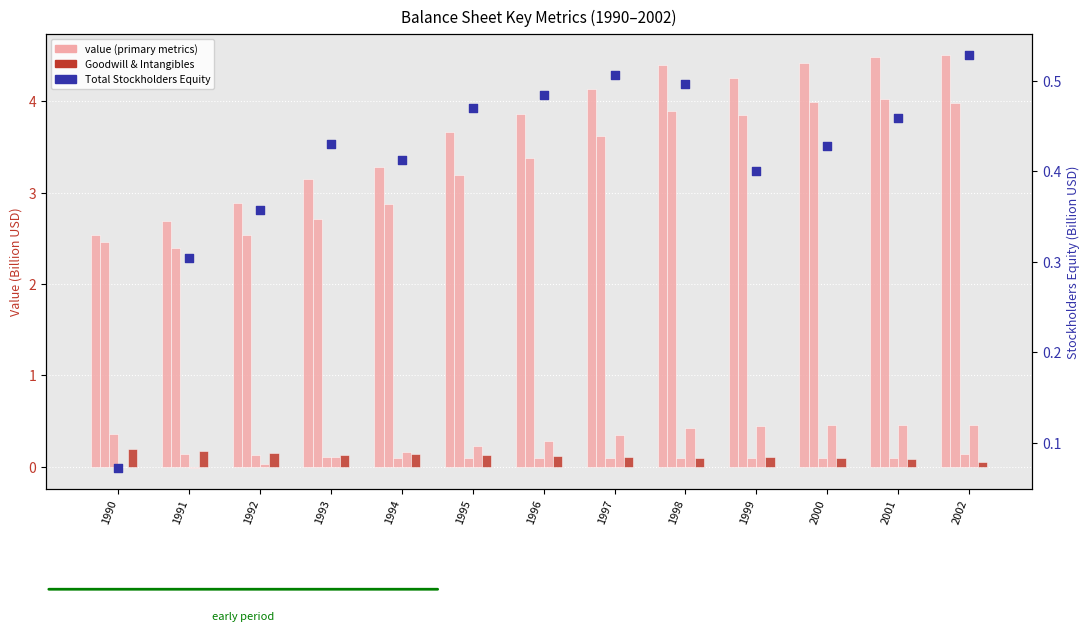

Which series has the largest total across all categories?

Total Assets